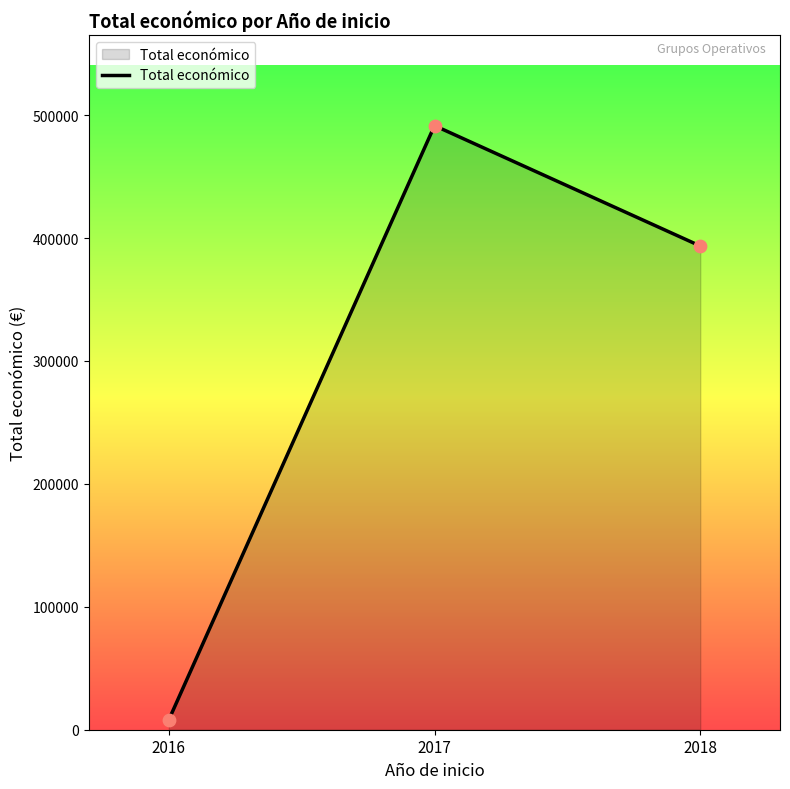

Between 2018 and 2017, which is larger?

2017